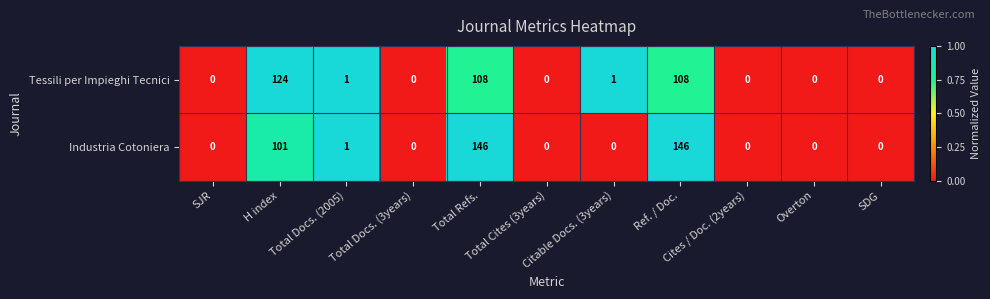

At how many categories does at least one series exceed 37?

3